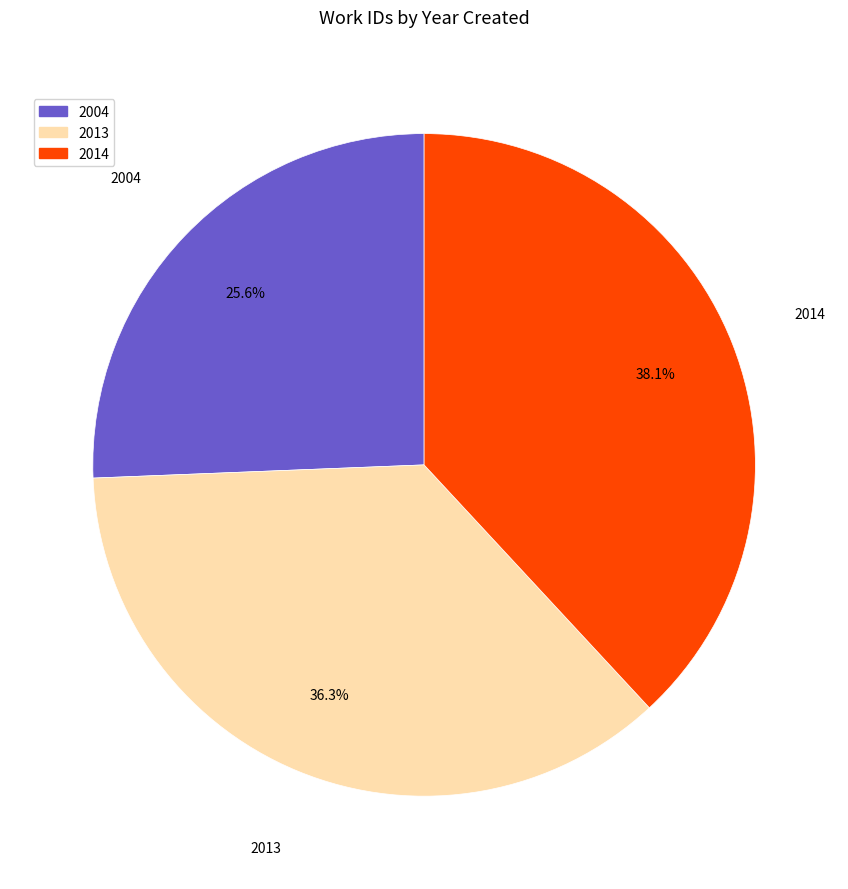

Does any single category account for the majority?

No